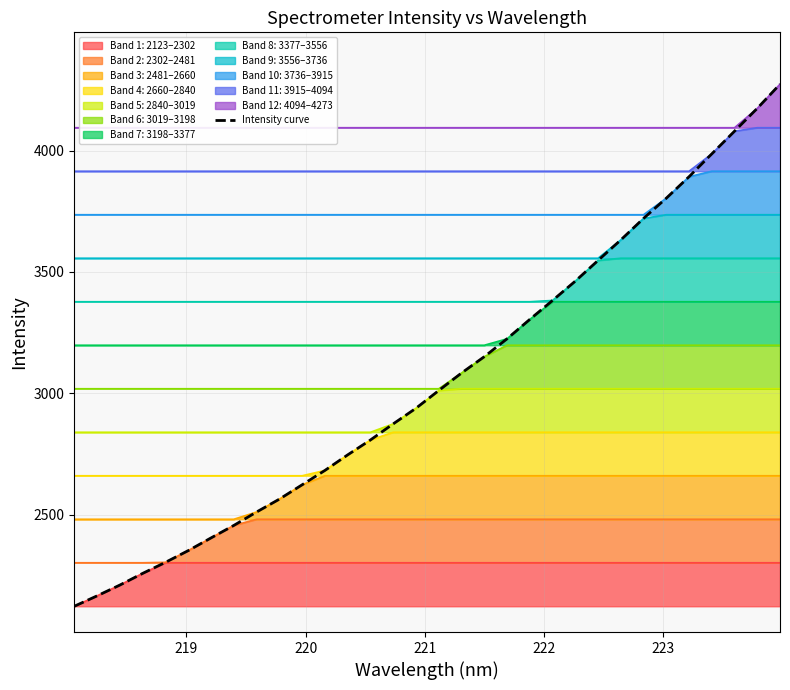

How many categories are shown in the chart?

32